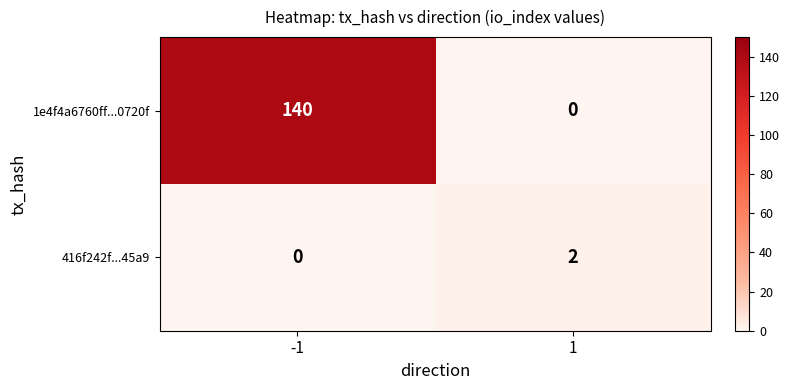

Rank the series by their maximum value, from highest to lowest.

1e4f4a6760ff...0720f, 416f242f...45a9